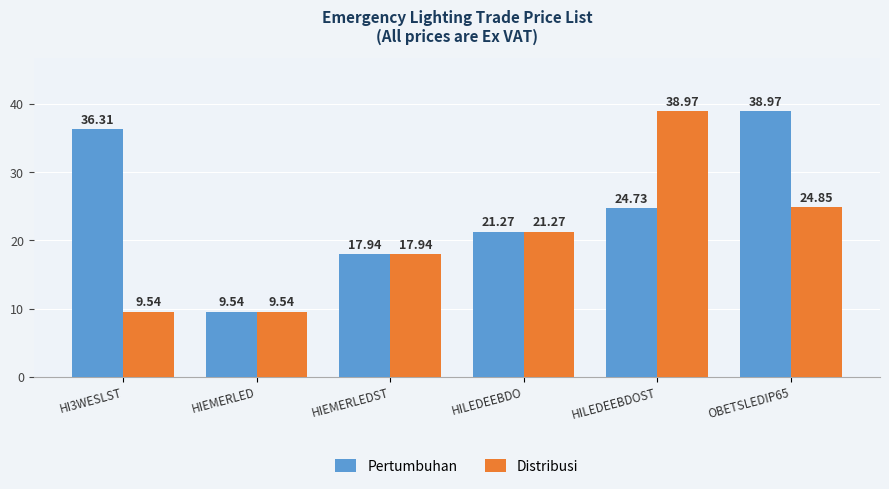

The Pertumbuhan series shows 36.3 at HI3WESLST. True or false?

True